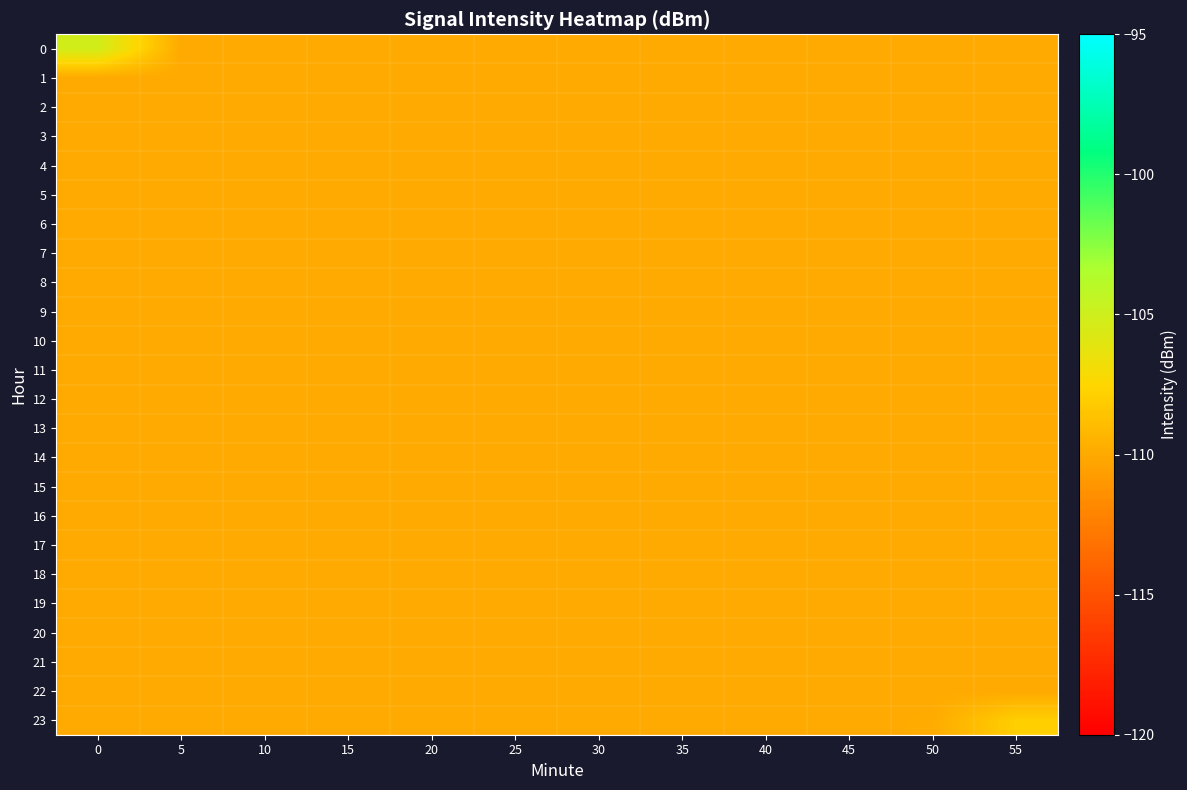

At 15, list the series in order from largest to smallest.

0, 1, 2, 3, 4, 5, 6, 7, 8, 9, 10, 11, 12, 13, 14, 15, 16, 17, 18, 19, 20, 21, 22, 23